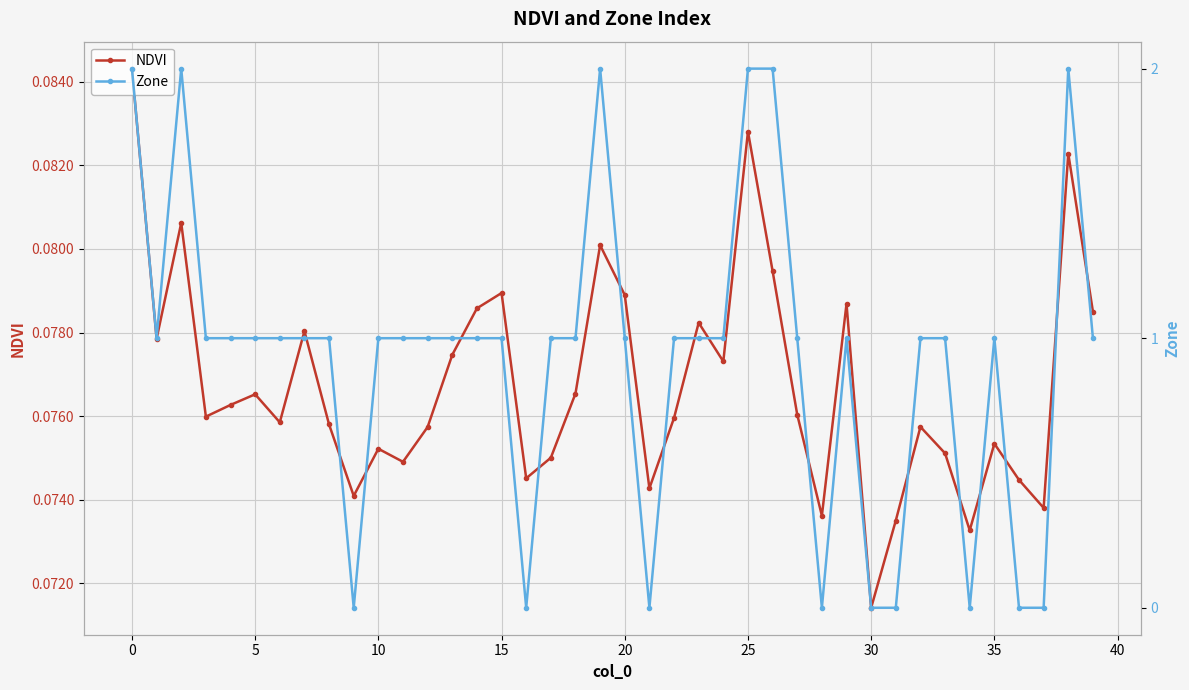

What is the greatest value displayed?

2.0